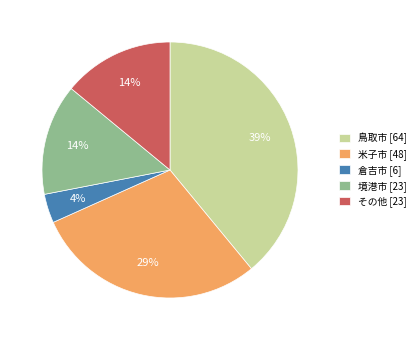

To the nearest percent, what is the average slice percentage?

20%